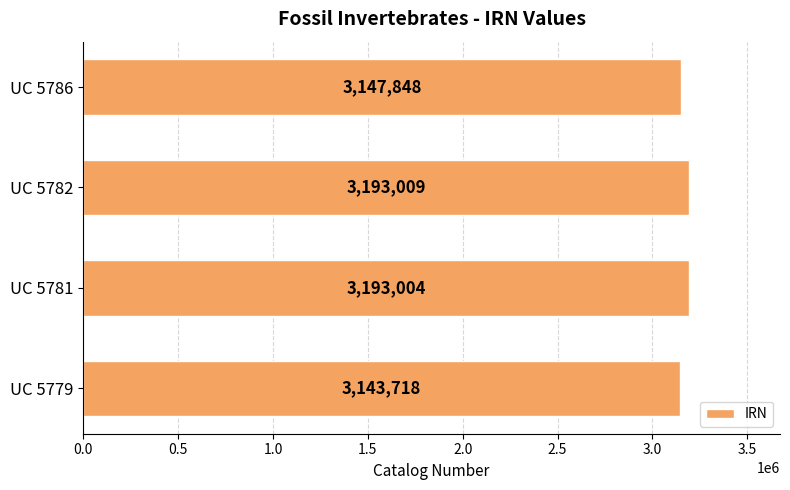

True or false: the data shows 1074670 at UC 5786.

False